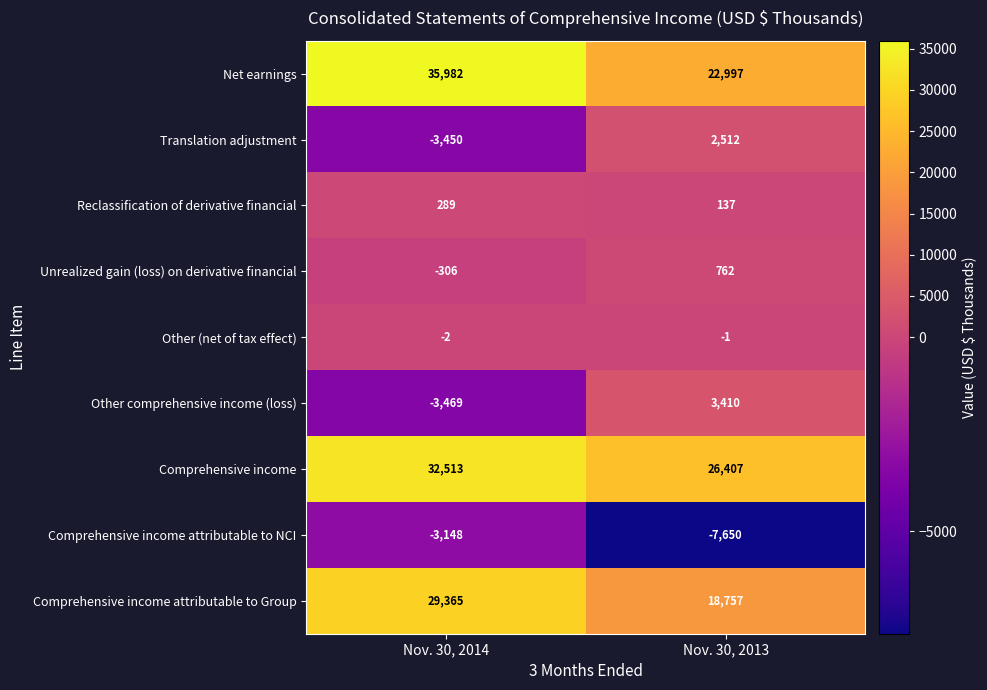

What is the maximum value shown in the chart?

35982